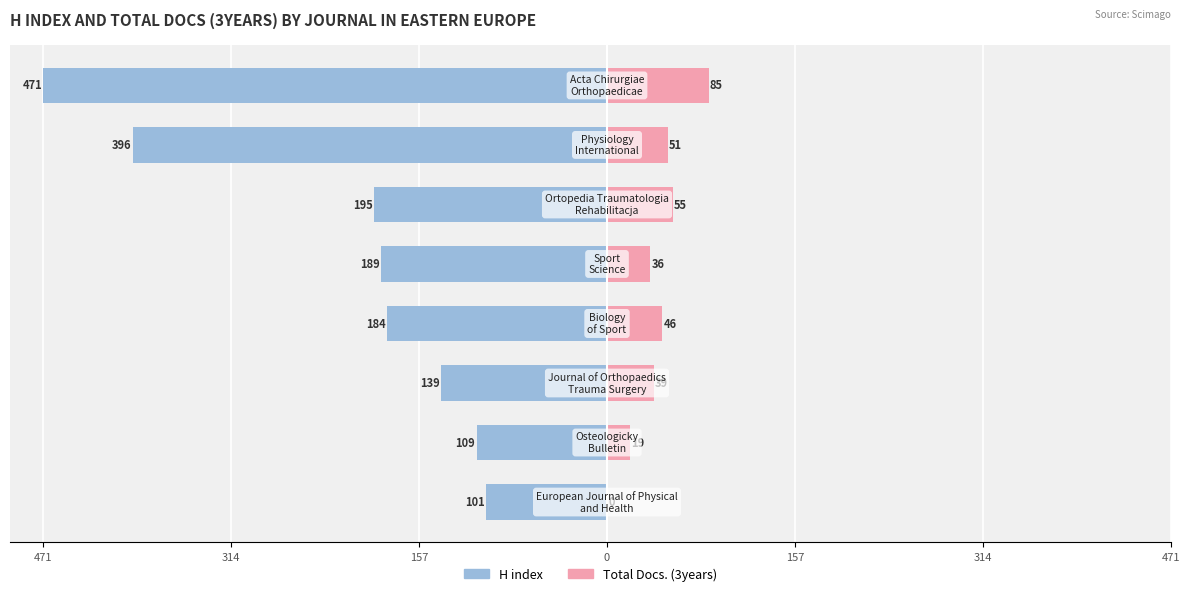

Between 471 and 314, which is larger?

314